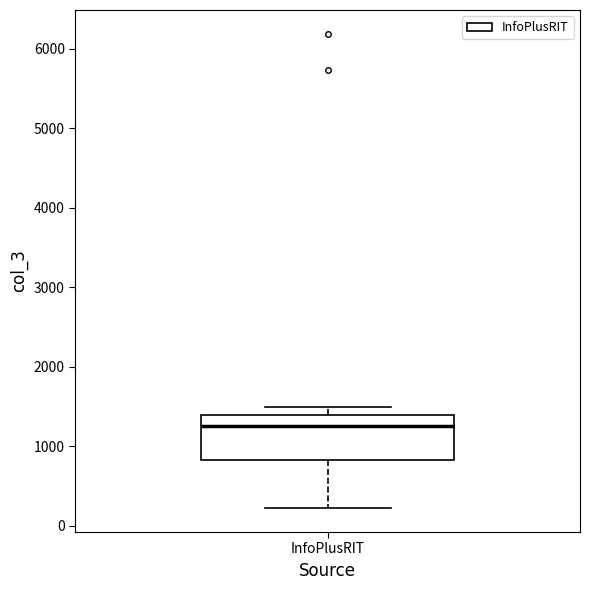

Transcribe this box plot: give where the median line is, the range the box spans, and where the two whiskers end, as read against the y-axis. The values are not printed on the chart, so give them approximately, as read against the axis.

median 1300, box 800 to 1400, whiskers 200 to 1500